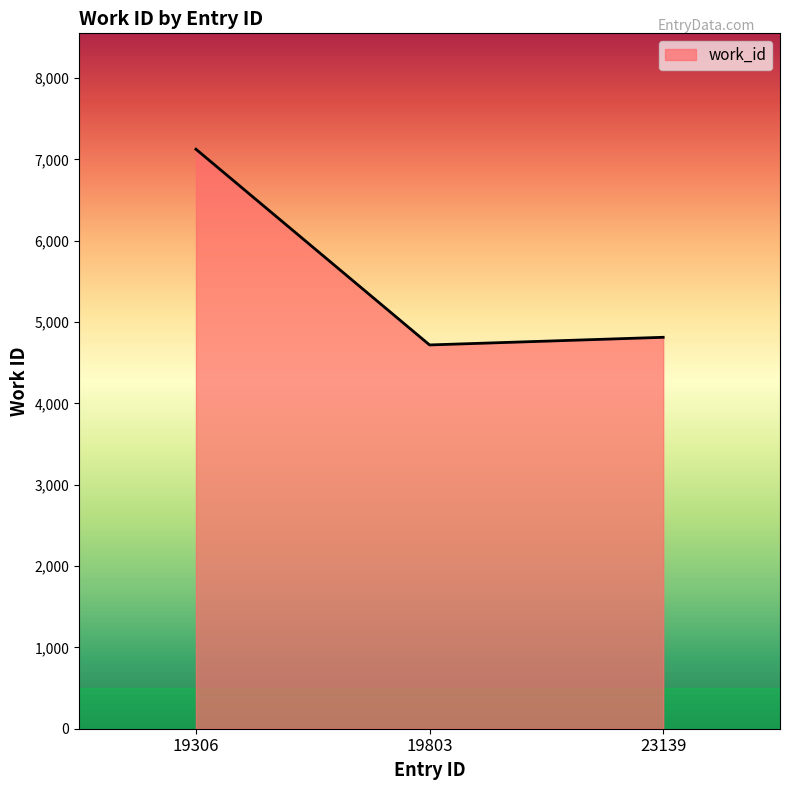

How many lines are shown in the chart?

1